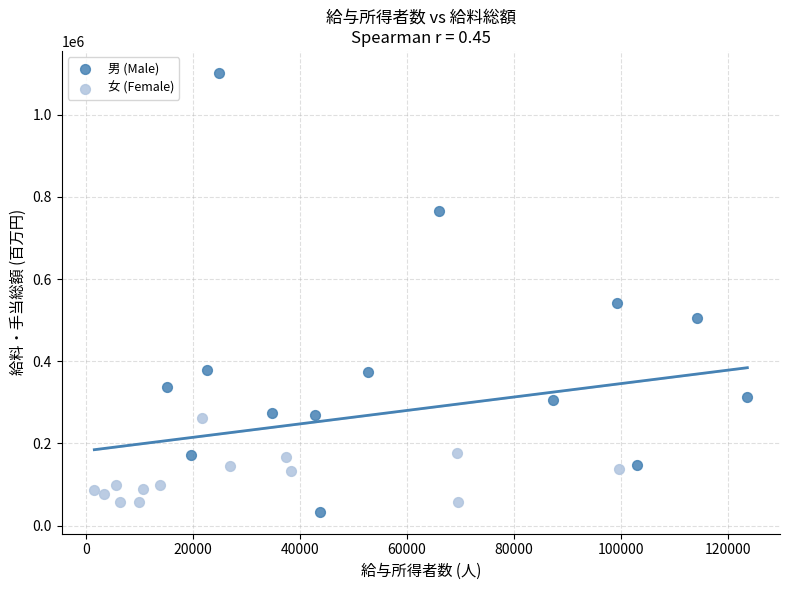

Which series has the widest spread of Y values?

男 (Male)